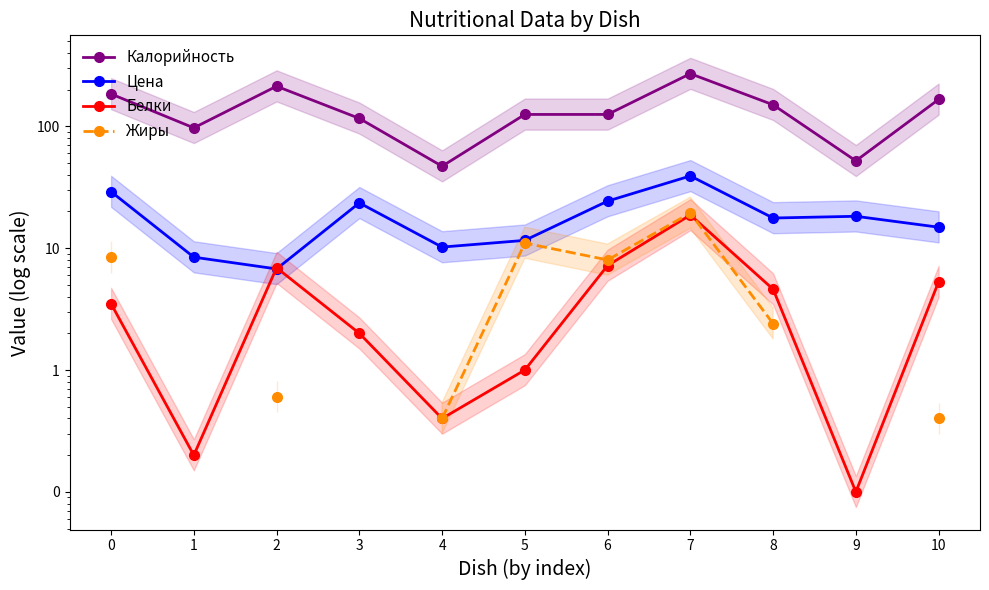

What is the difference between the maximum and minimum values in the Калорийность series?

223.0